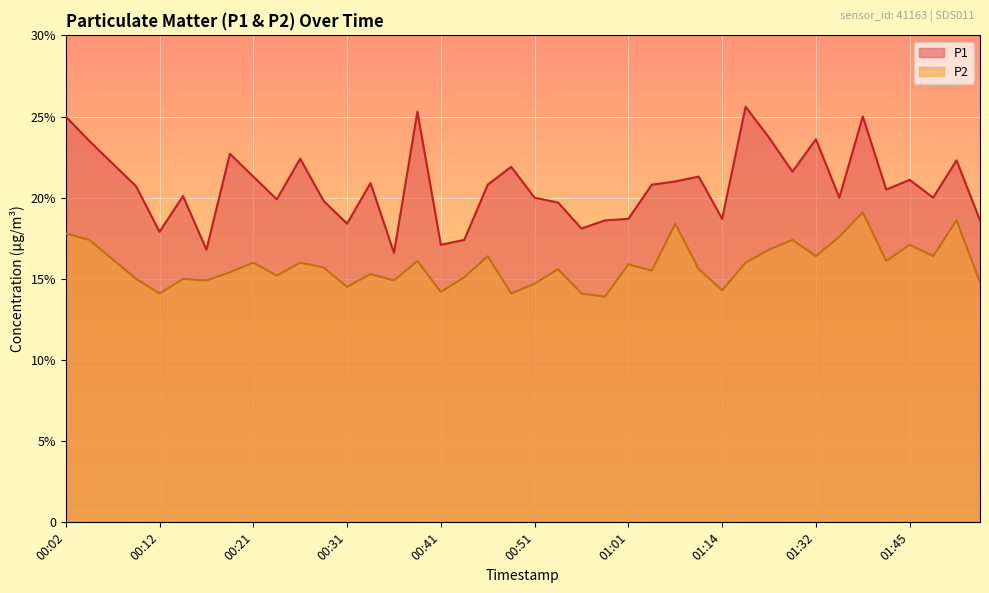

What is the label of the 36th point from the right?

00:12